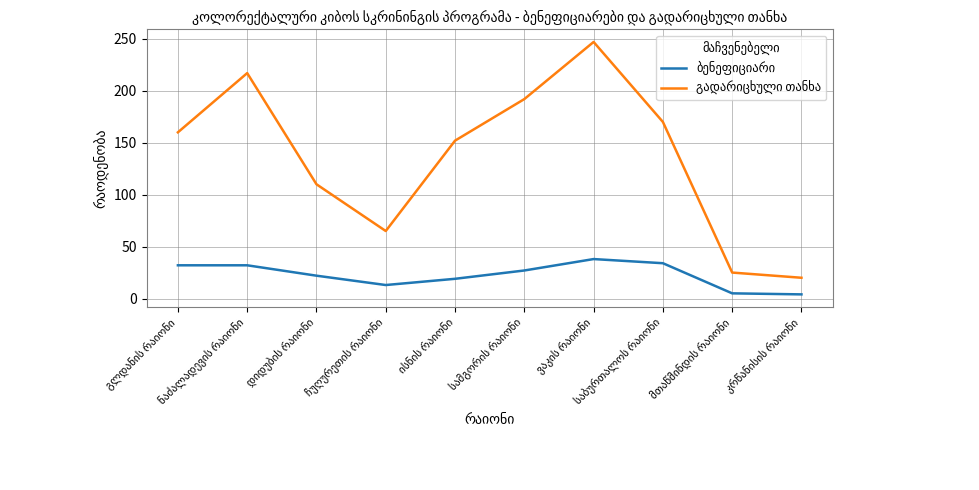

What is the greatest value displayed?

247